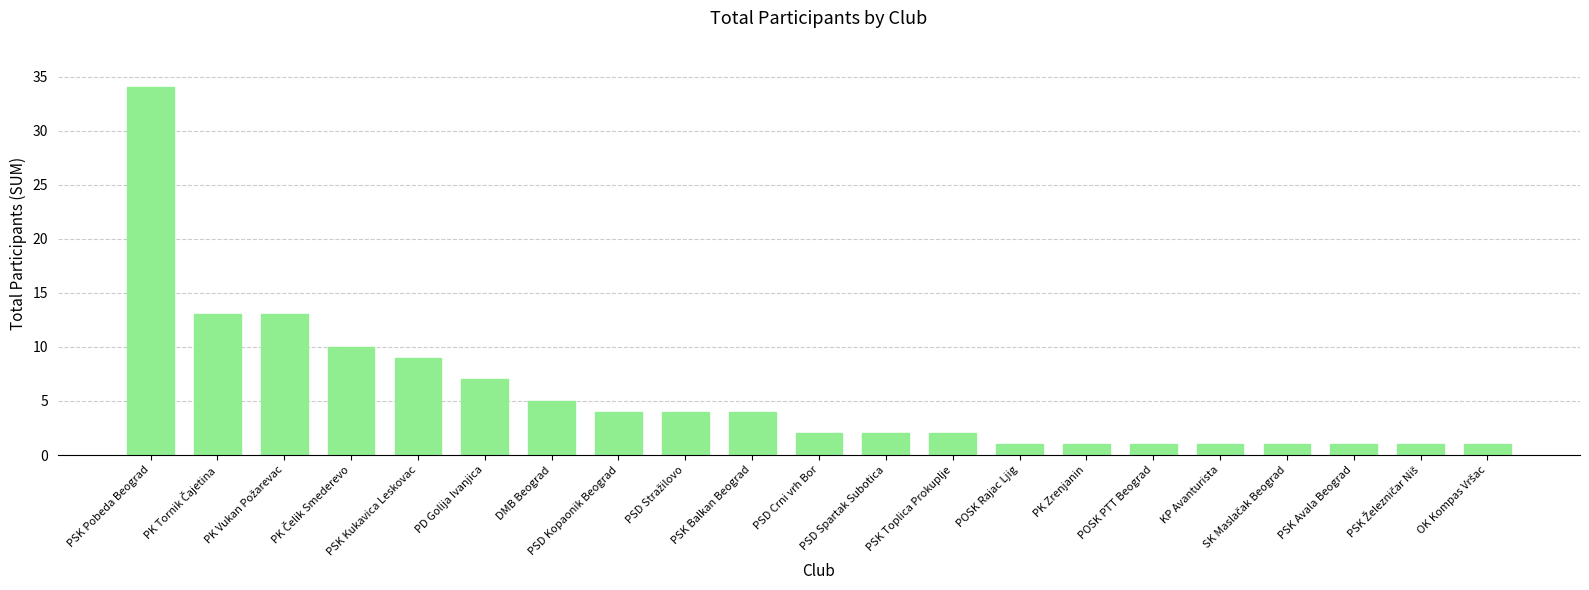

What is the maximum value shown in the chart?

34